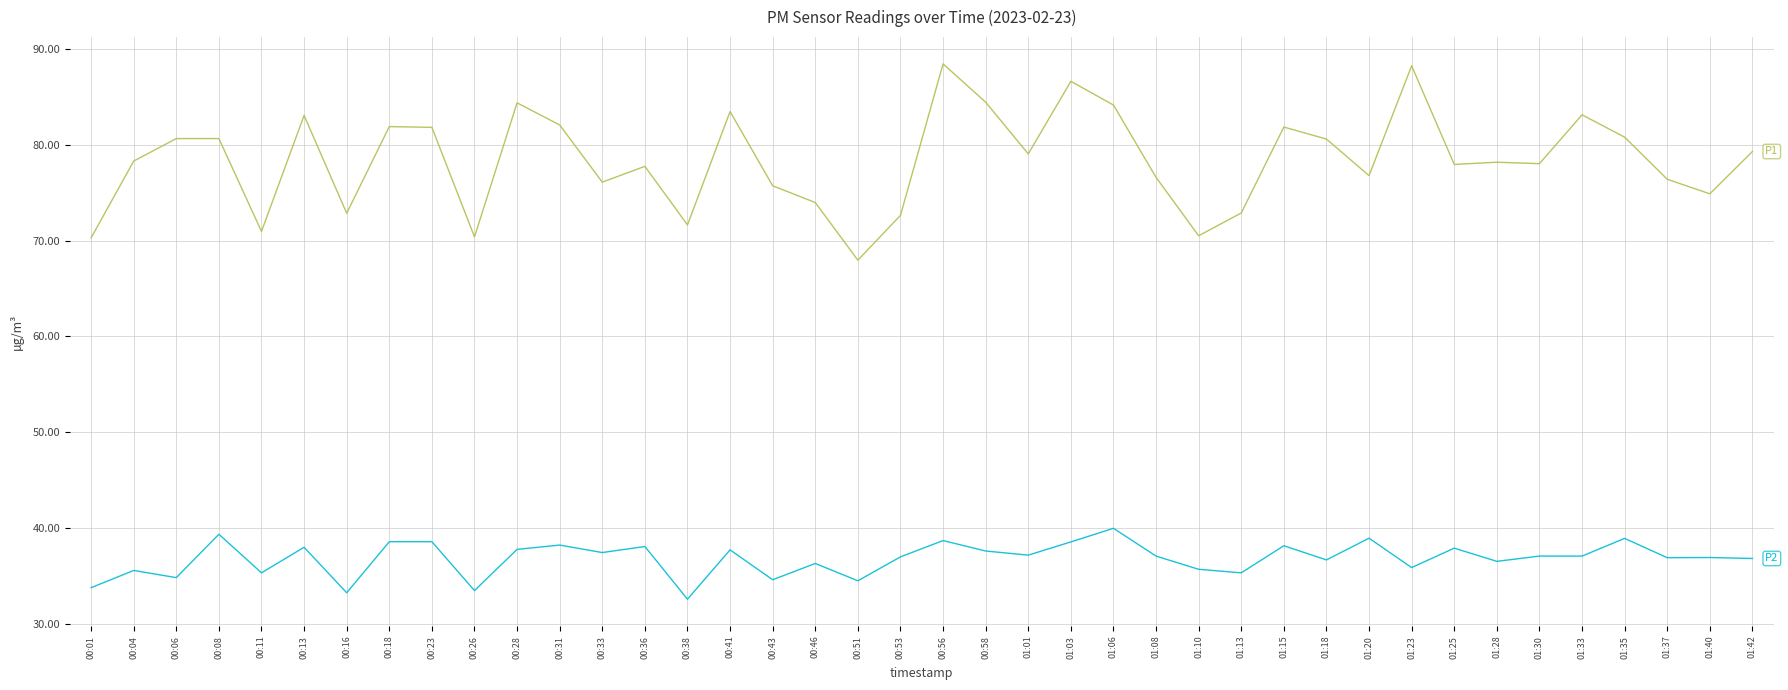

What position from the right is 00:16?

34